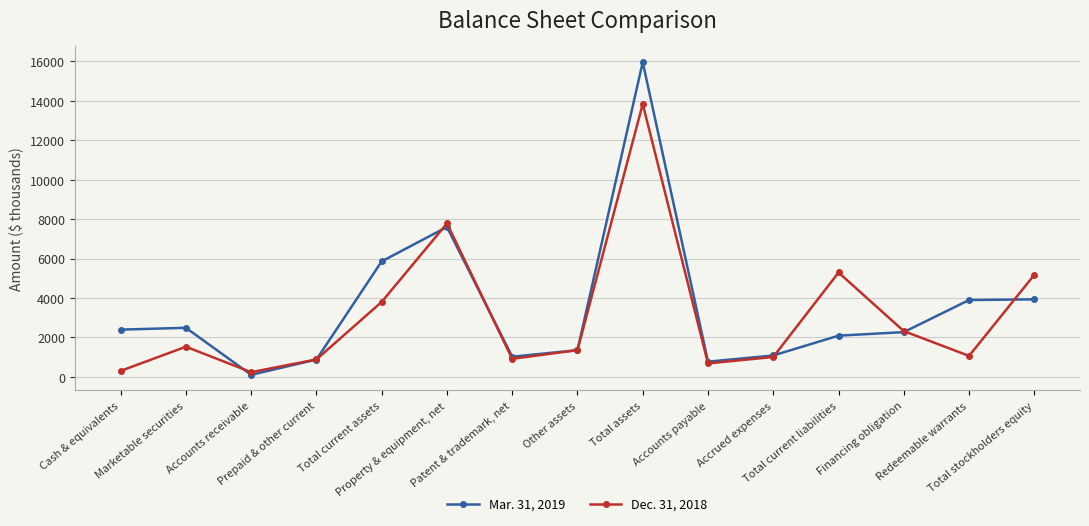

Between Other assets and Financing obligation, which series saw the biggest shift?

Dec. 31, 2018